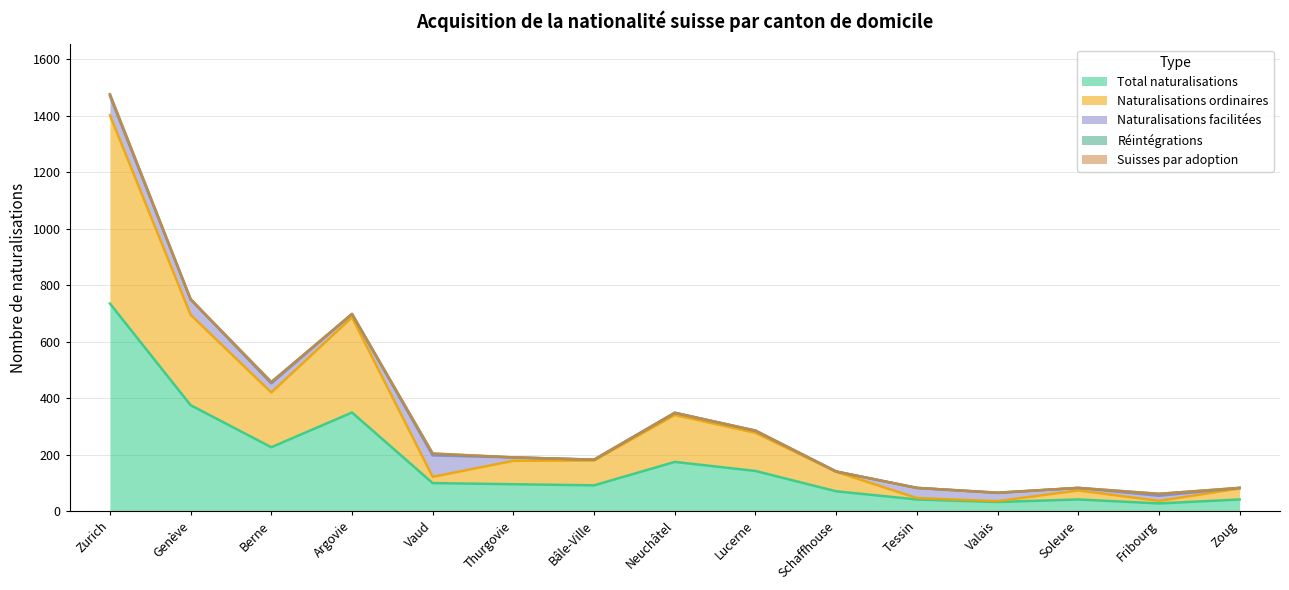

What is the maximum value for Naturalisations facilitées?

76